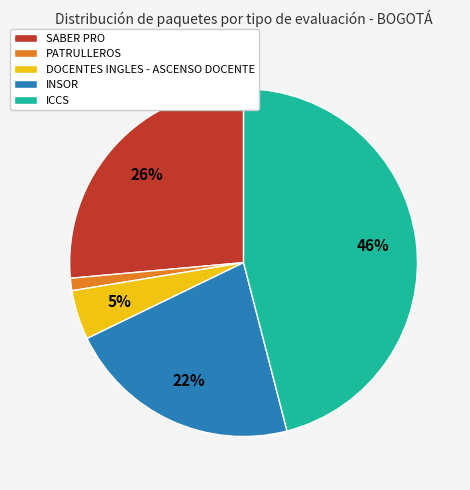

Between SABER PRO and ICCS, which is larger?

ICCS